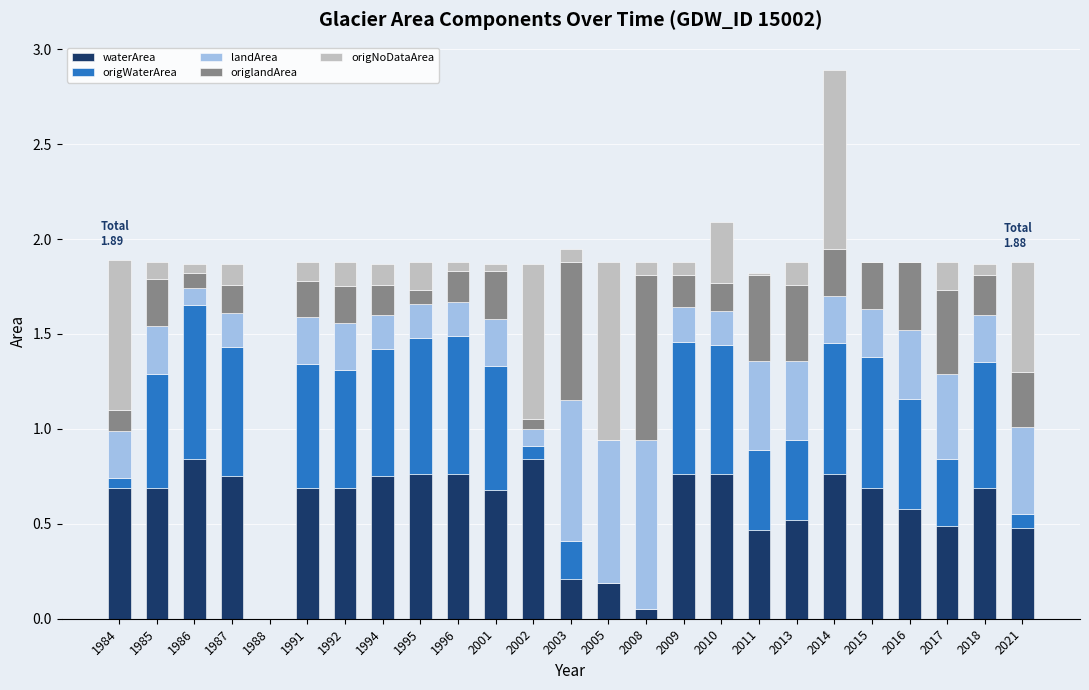

At which category is the sum across all series the highest?

2014